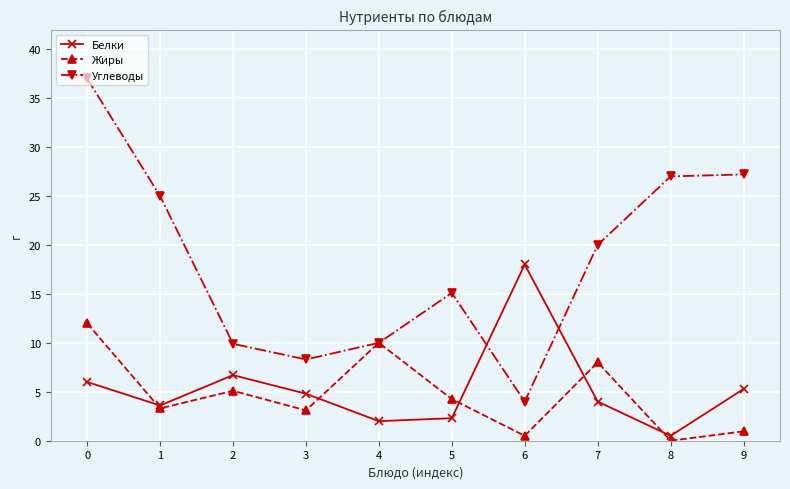

Is it true that Белки equals 7.3 at 9?

False